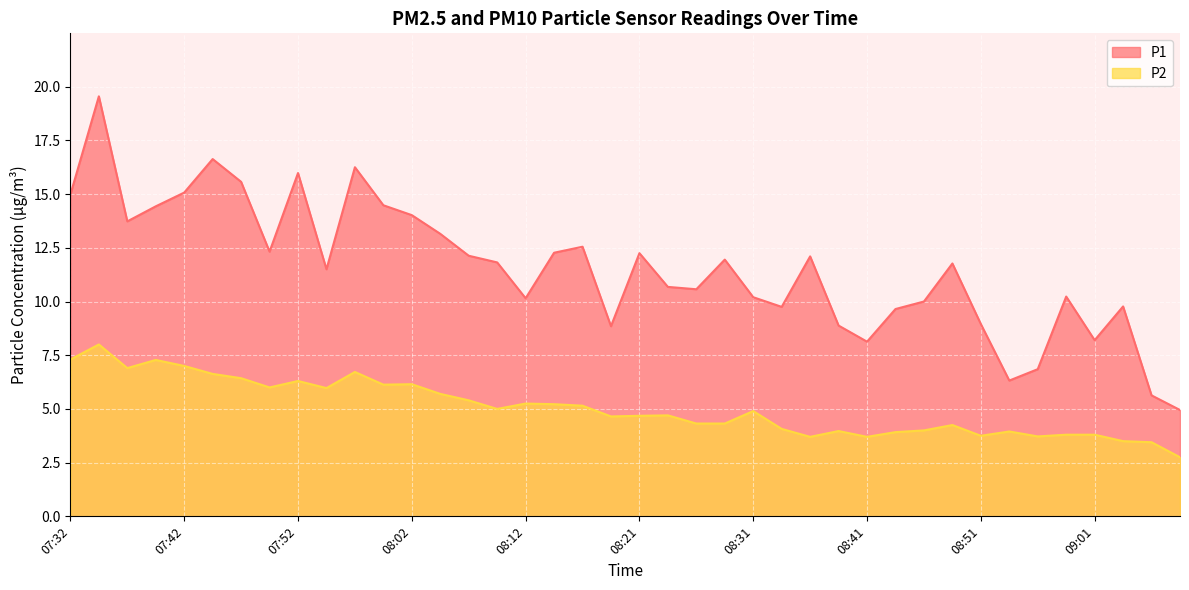

Between 08:51 and 09:06, which series saw the biggest shift?

P1